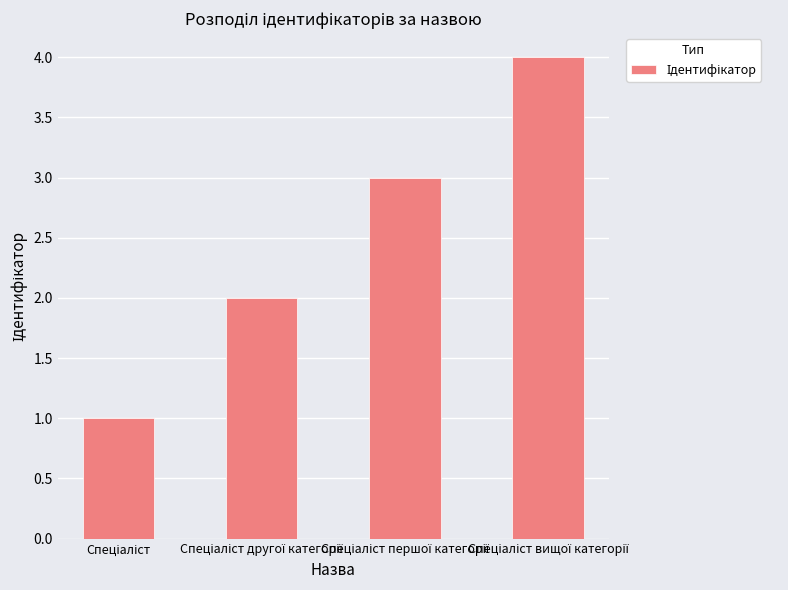

How many data points are less than 3?

2